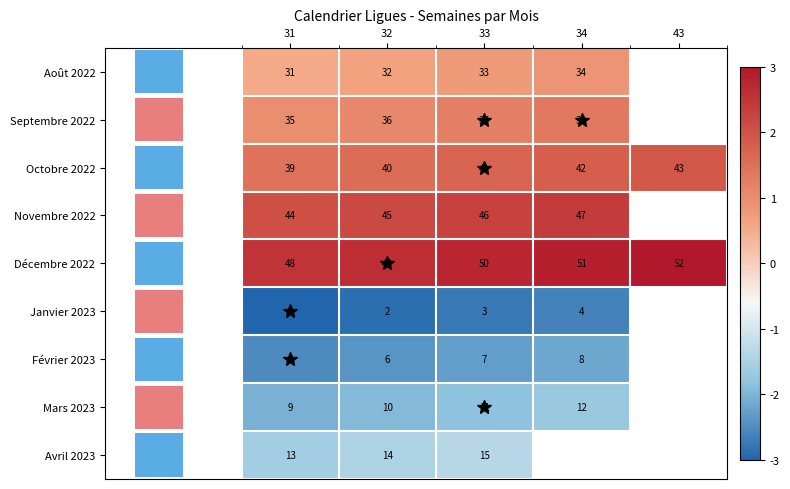

Is the value of Avril 2023 at 33 greater than the value of Février 2023 at 34?

Yes